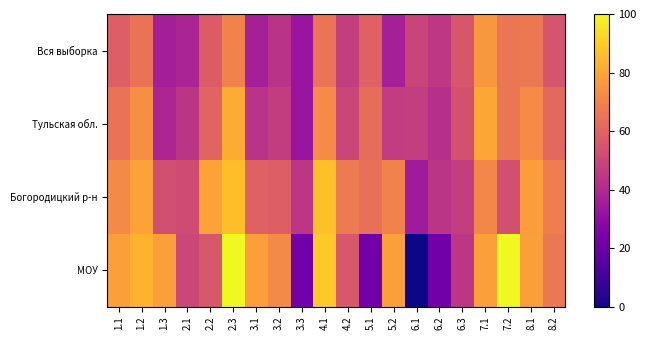

Which series has the largest total across all categories?

Богородицкий р-н